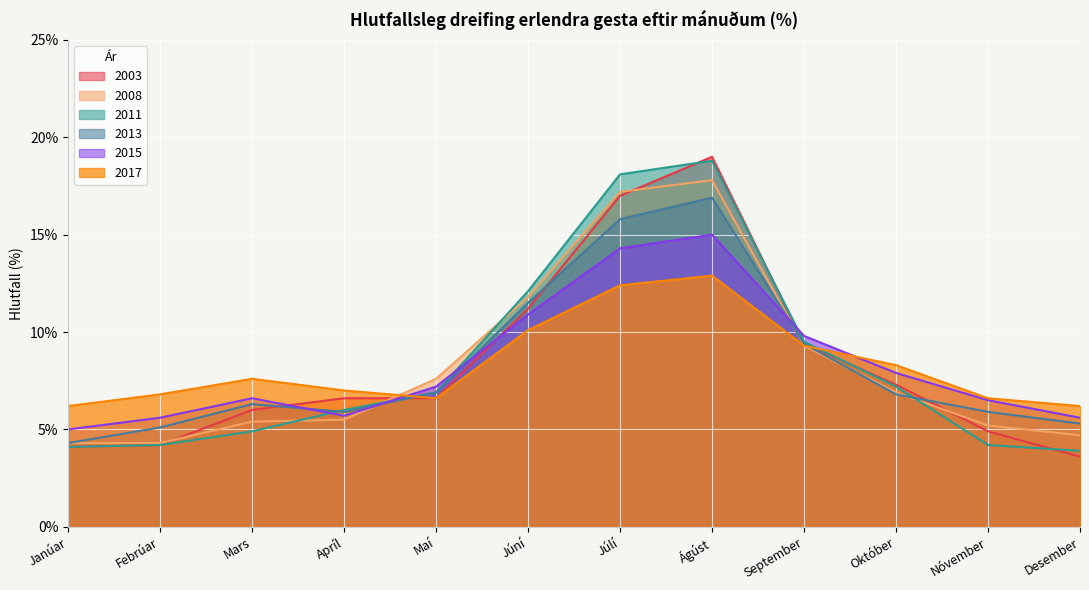

At which category does the chart reach its peak across all series?

Ágúst